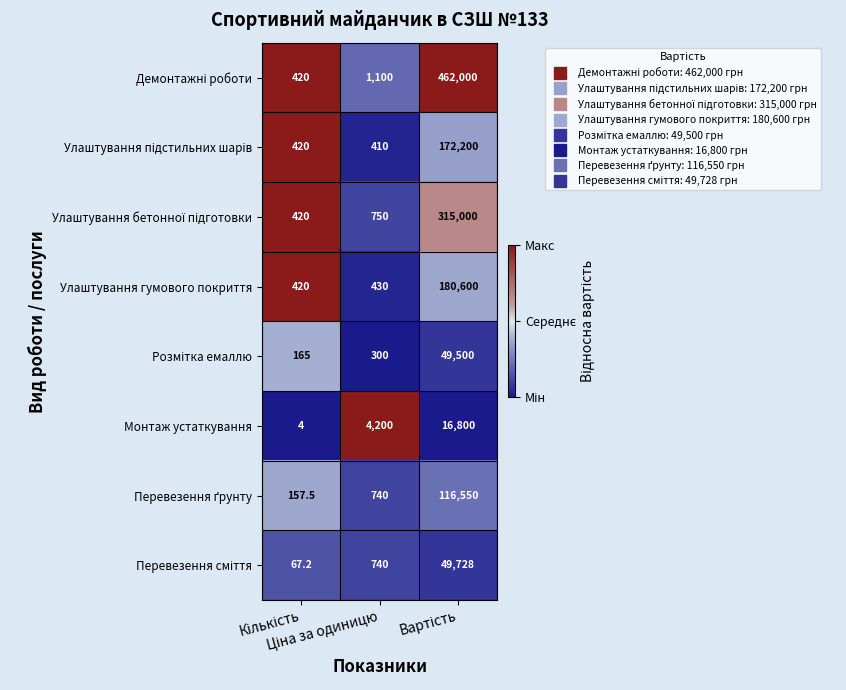

What is the minimum value shown in the chart?

4.0